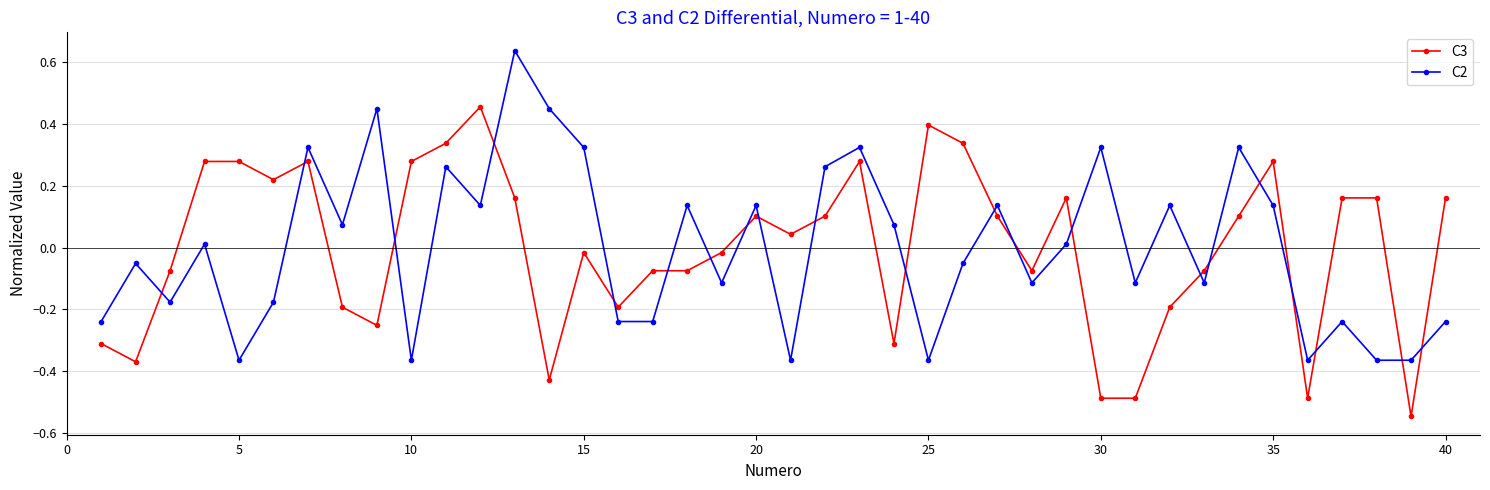

List the series in order of their peak value, lowest first.

C3, C2